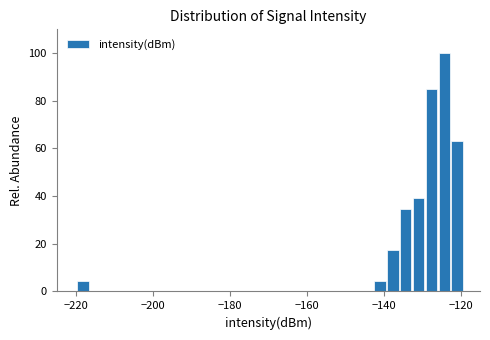

Around what value on the x-axis is the tallest bar? Give the approximate position of its centre, as read against the axis.

-124